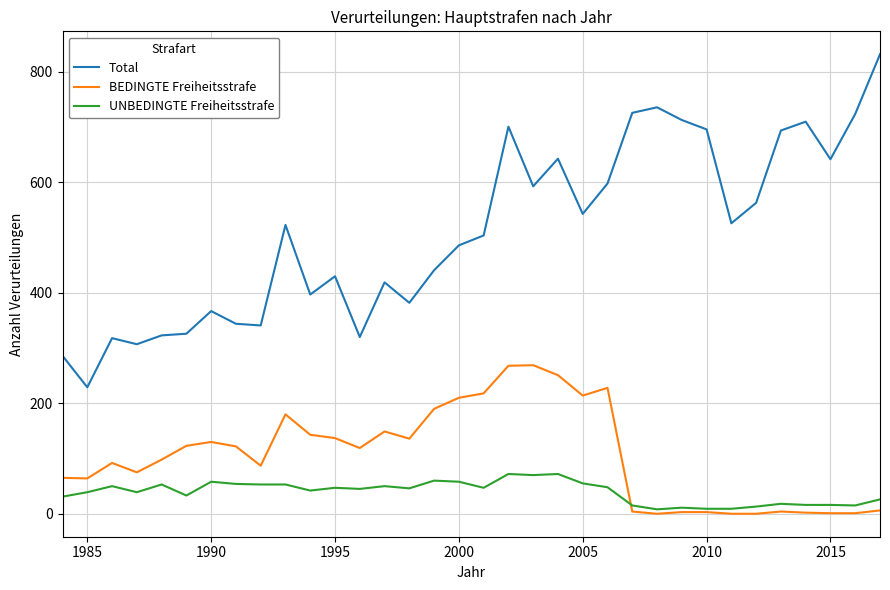

Which series has the largest total across all categories?

Total